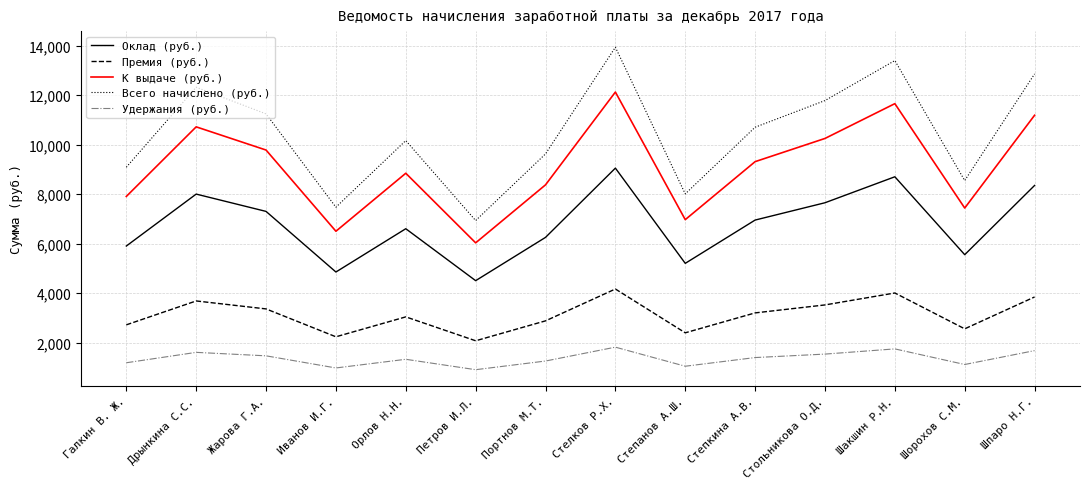

True or false: Премия (руб.) and Всего начислено (руб.) cross at least once.

False